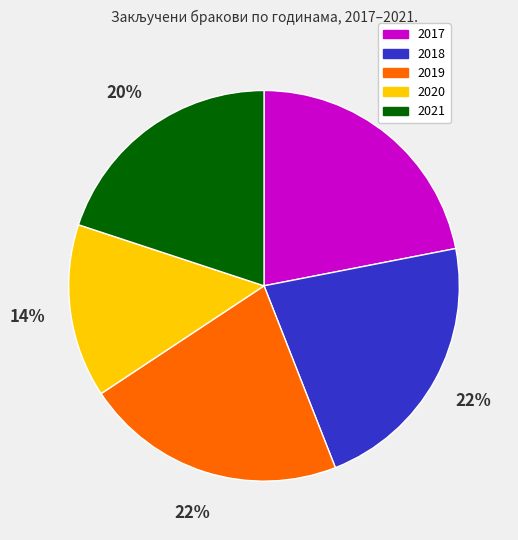

What percentage is the 2017 slice, to the nearest percent?

22%